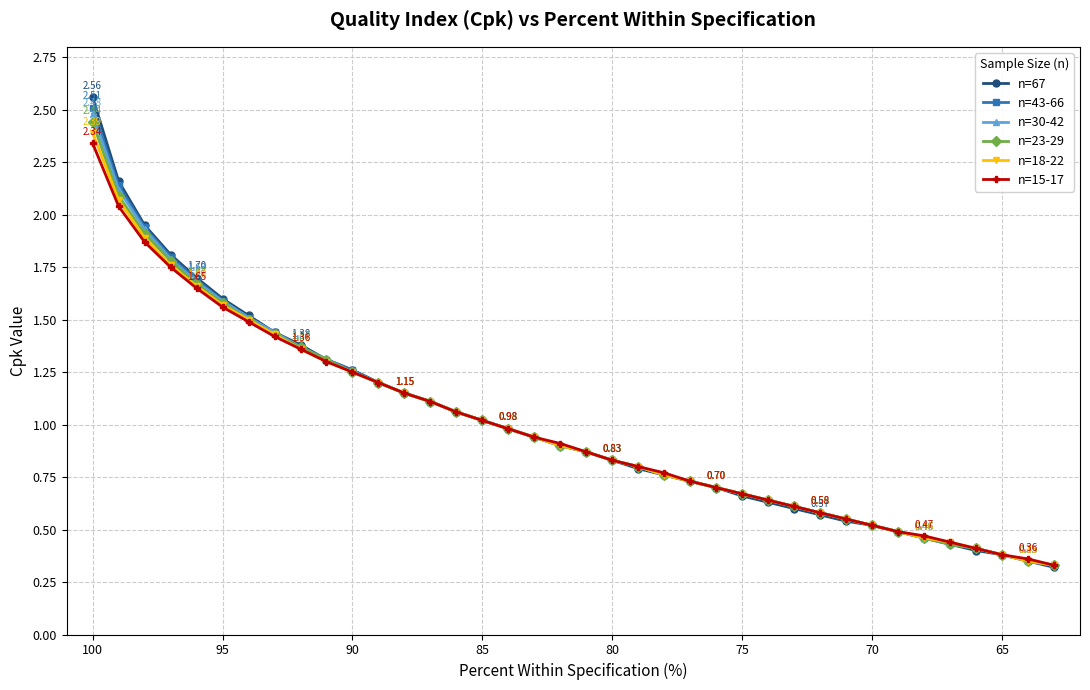

True or false: n=23-29 has more than 1 points higher than both neighbors.

False